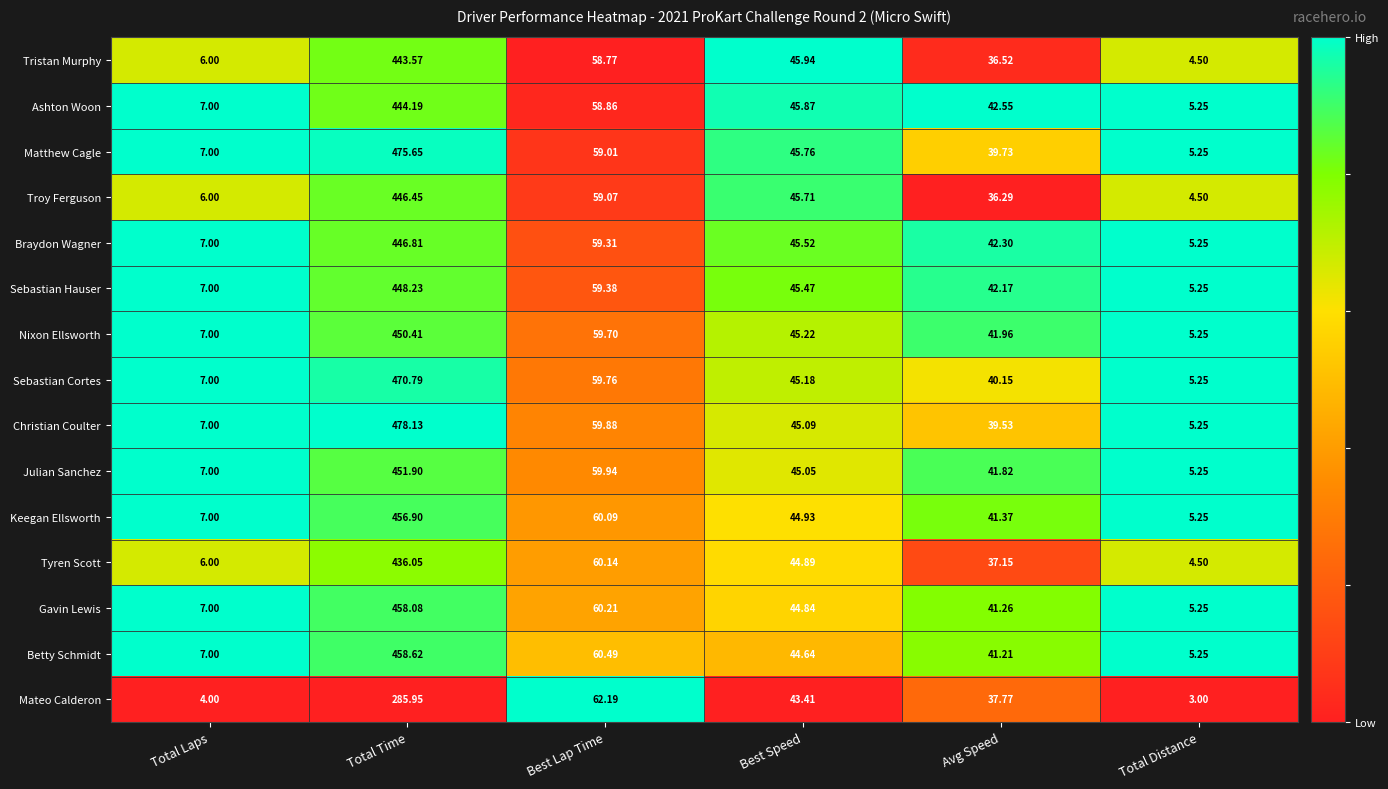

At which category is the sum across all series the highest?

Total Time